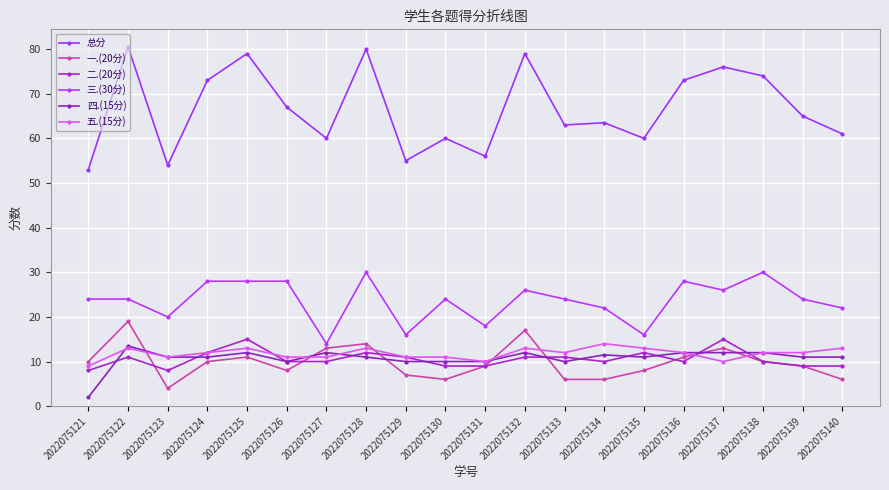

What is the difference between the 总分 values at 2022075134 and 2022075129?

8.5